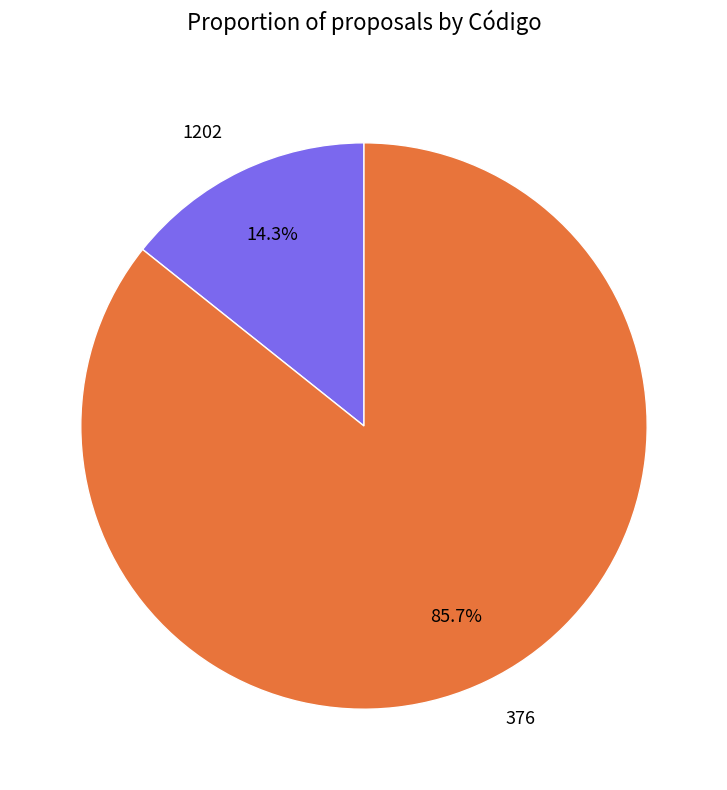

Which category has the biggest portion of the pie?

376